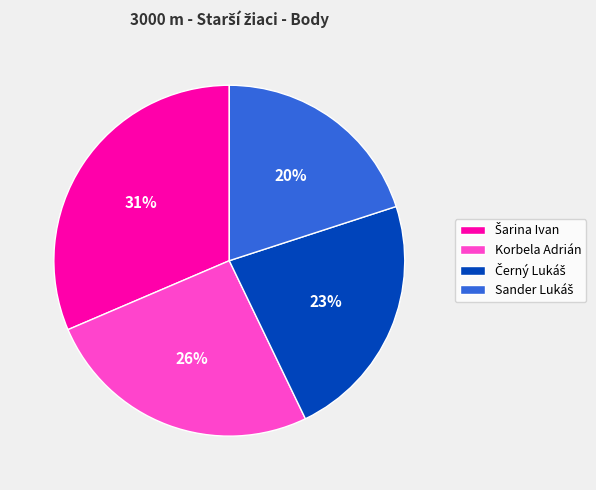

Is it true that Korbela Adrián is 35% of the pie?

False